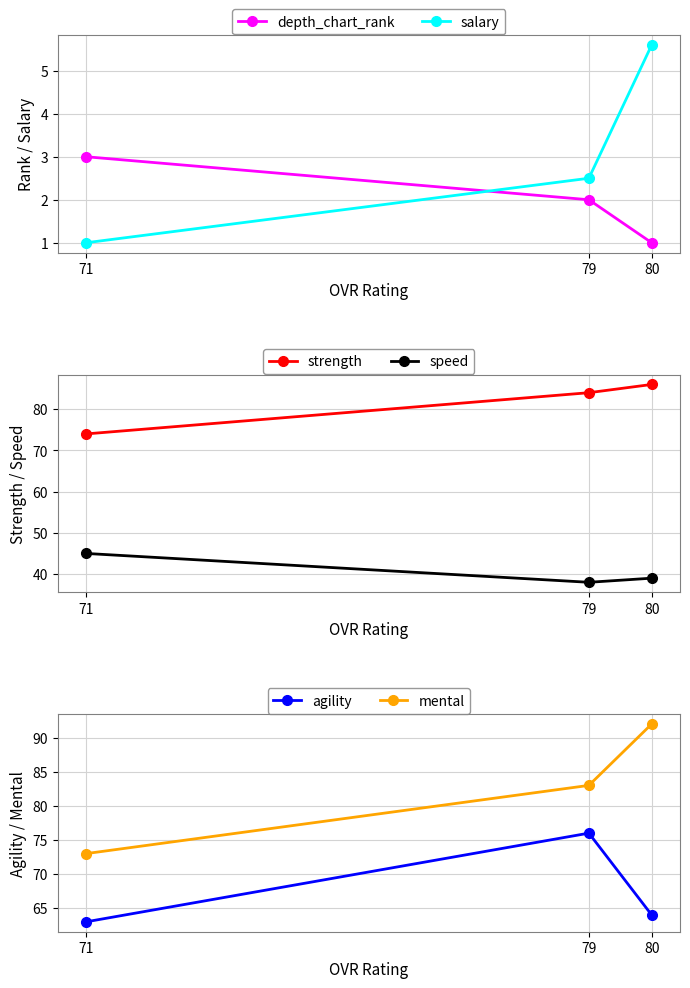

Does the chart display data point markers on the line(s)?

Yes